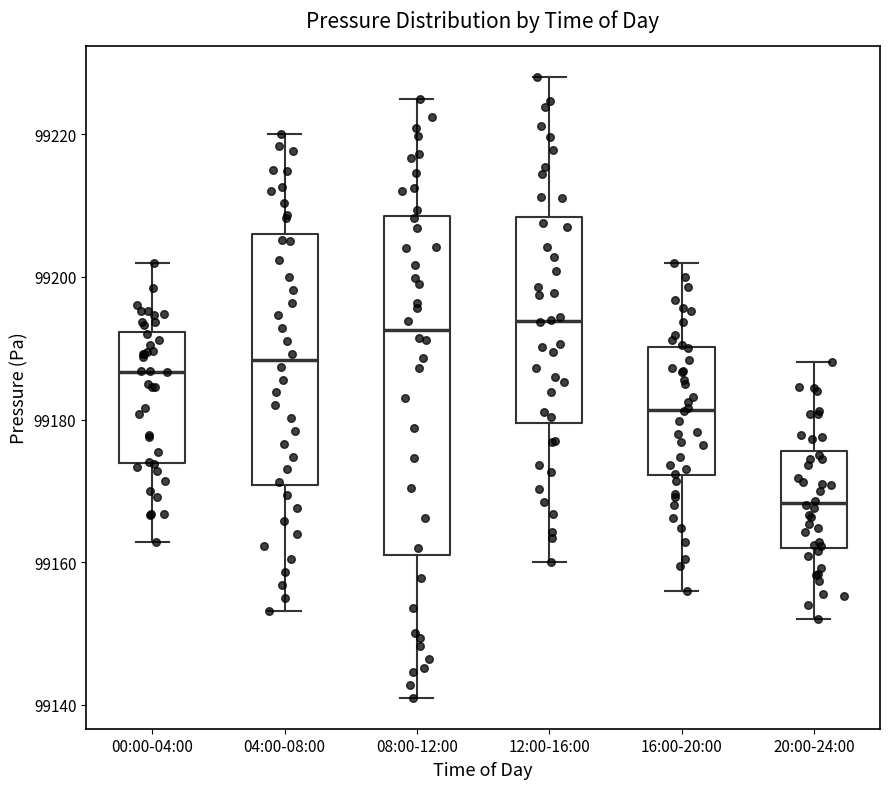

Where does the median line of the box for 12:00-16:00 sit on the y-axis? The values are not printed on the chart, so give them approximately, as read against the axis.

99194